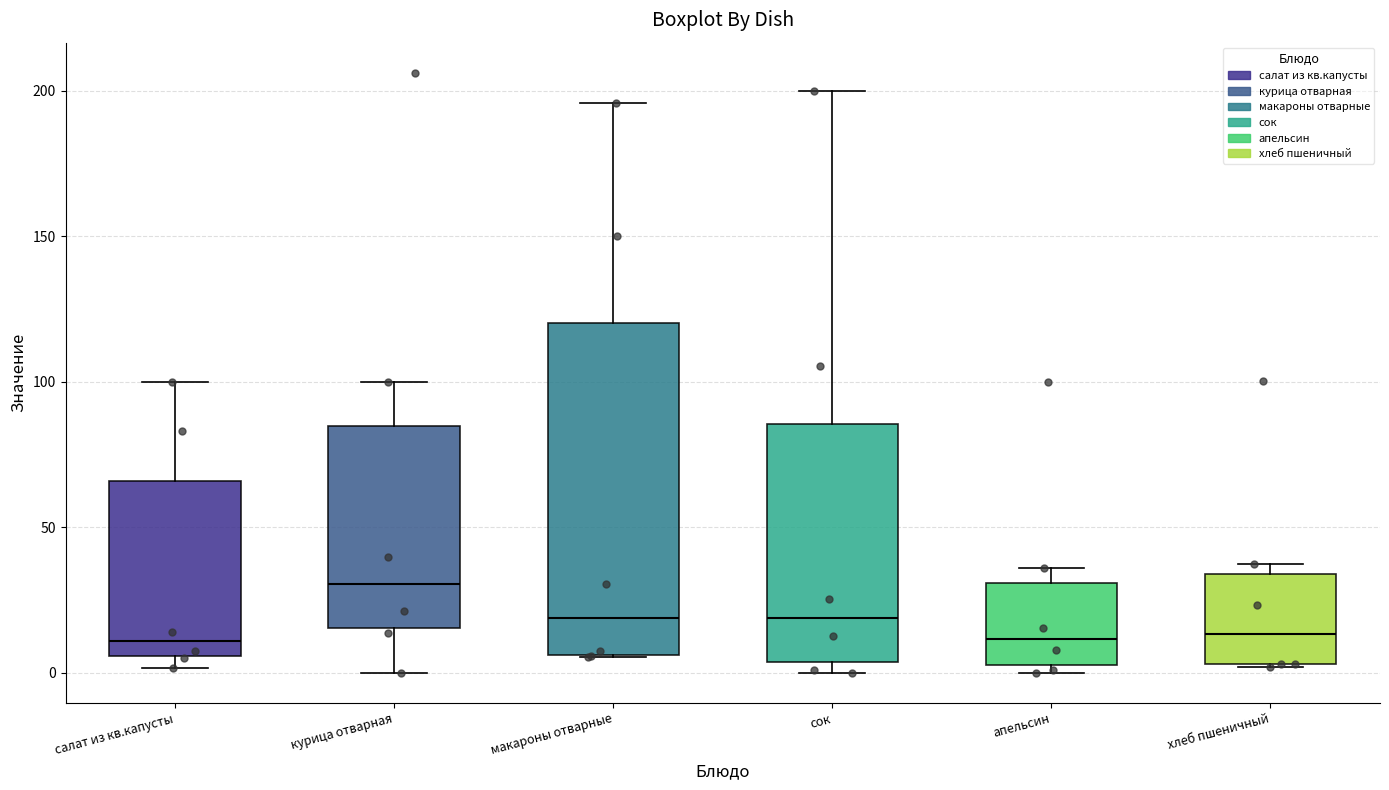

Reading left to right, transcribe this box plot: for each box, give where its median line is, the range the box spans, and where its two whiskers end, as read against the y-axis. The values are not printed on the chart, so give them approximately, as read against the axis.

салат из кв.капусты: median 10, box 5 to 65, whiskers 0 to 100
курица отварная: median 30, box 15 to 85, whiskers 0 to 100
макароны отварные: median 20, box 5 to 120, whiskers 5 to 195
сок: median 20, box 5 to 85, whiskers 0 to 200
апельсин: median 10, box 5 to 30, whiskers 0 to 35
хлеб пшеничный: median 15, box 5 to 35, whiskers 0 to 40